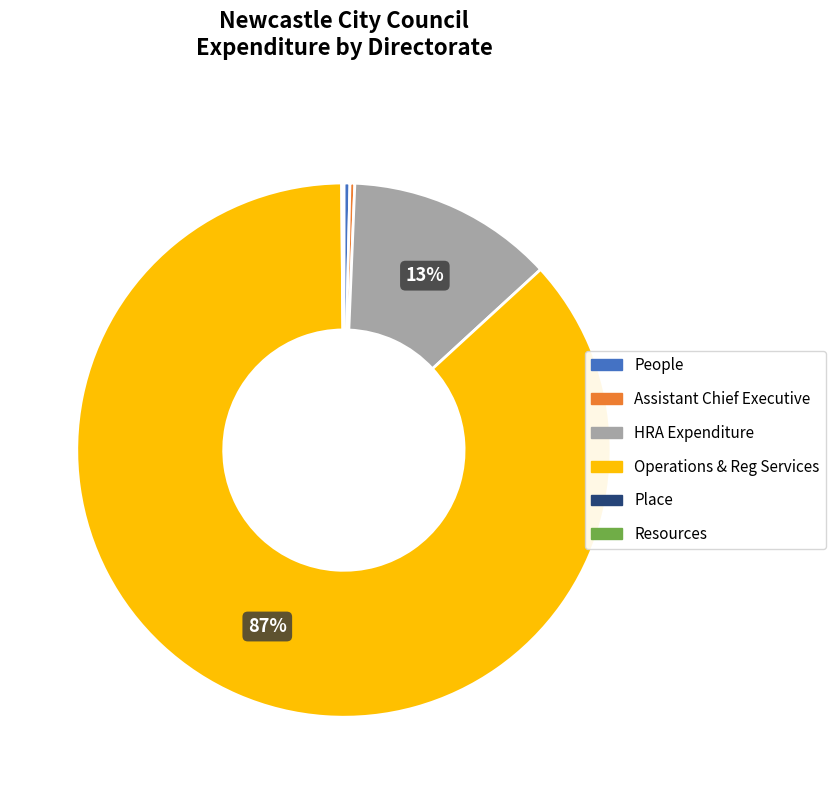

To the nearest percent, what is the difference between the largest and smallest slice percentages?

87%